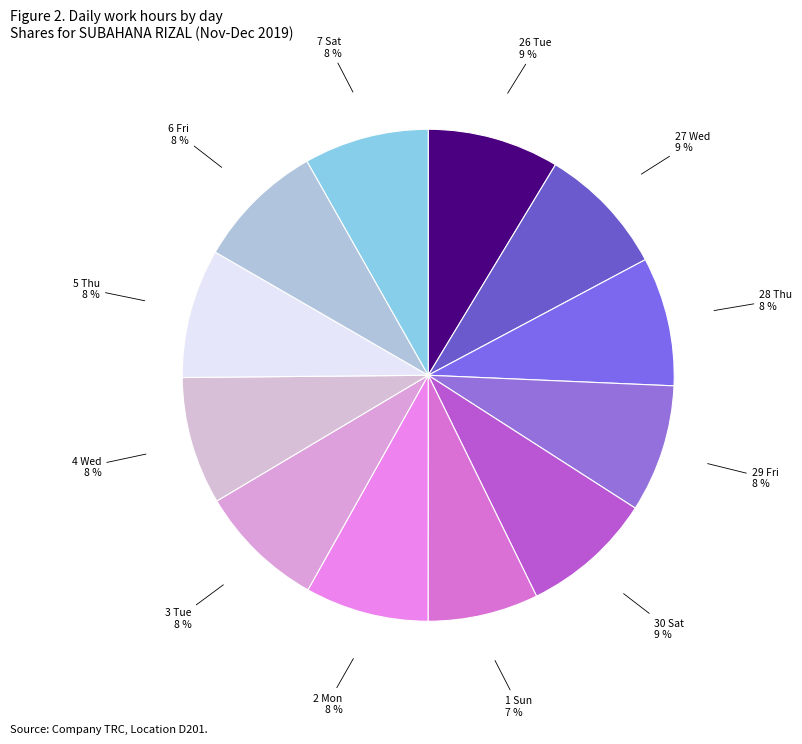

What is the smallest slice in the pie chart?

1 Sun